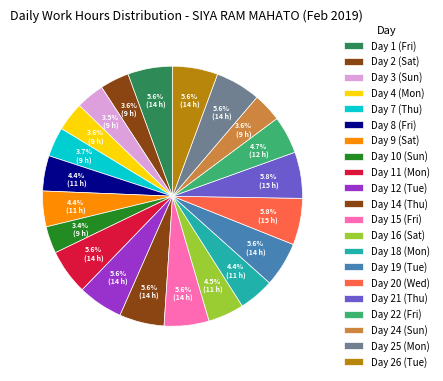

To the nearest percent, what portion does Day 18 (Mon) represent?

4%